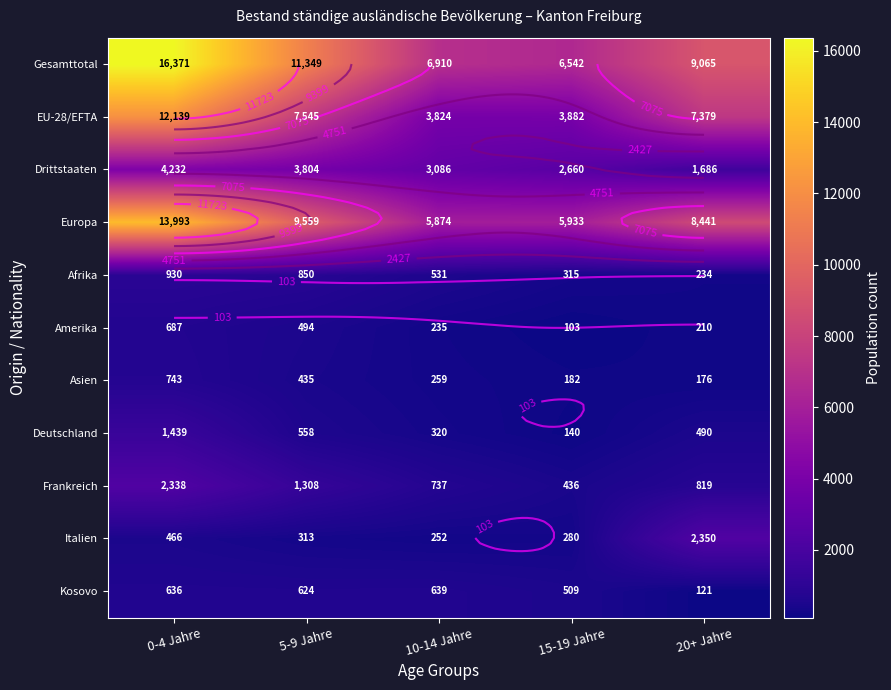

Rank the series by their maximum value, from highest to lowest.

Gesamttotal, Europa, EU-28/EFTA, Drittstaaten, Italien, Frankreich, Deutschland, Afrika, Asien, Amerika, Kosovo